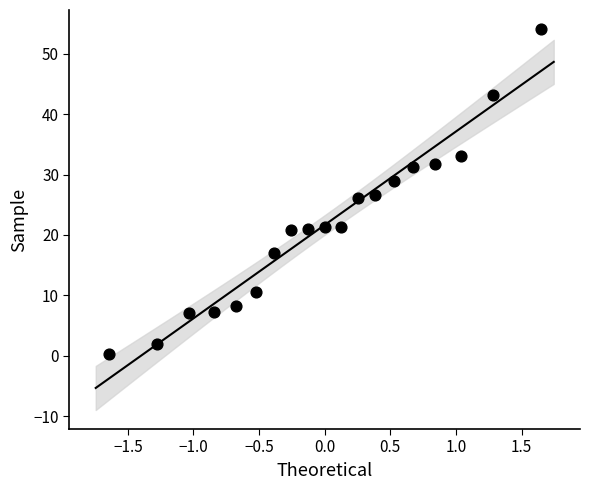

What is the range of Y values (max minus min)?

53.9